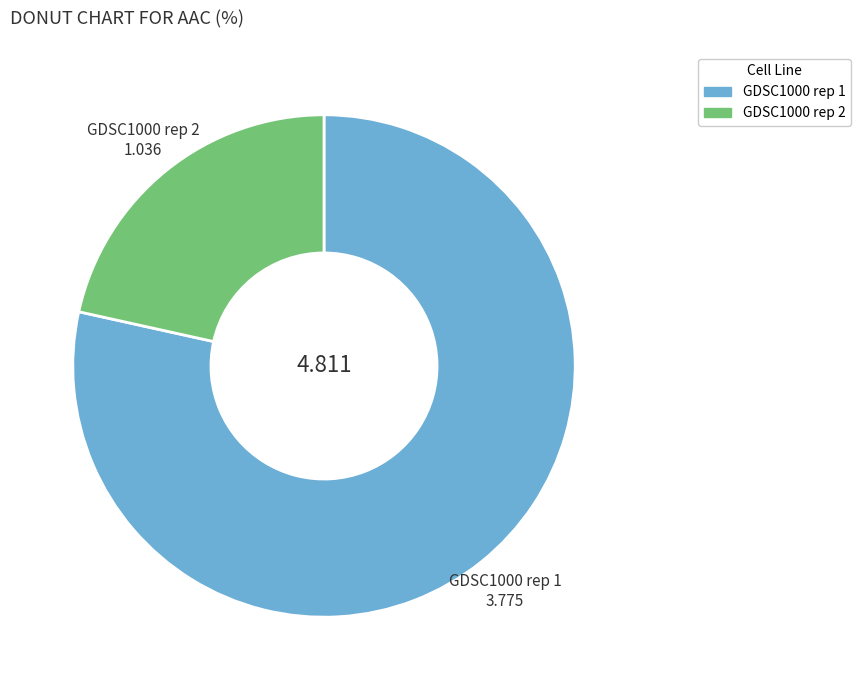

How many segments does this pie chart have?

2